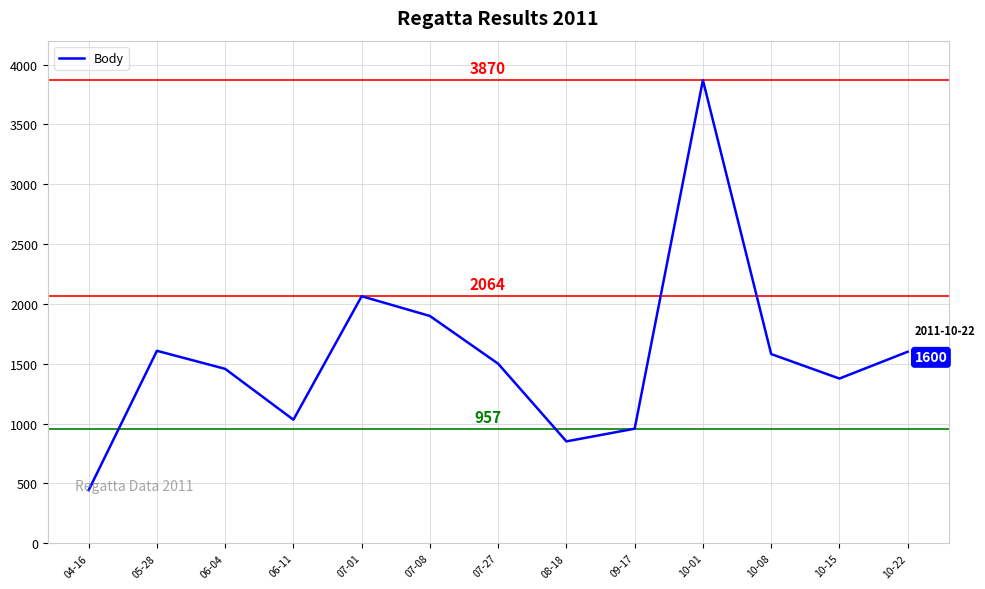

Which category has the highest value across all series?

10-01